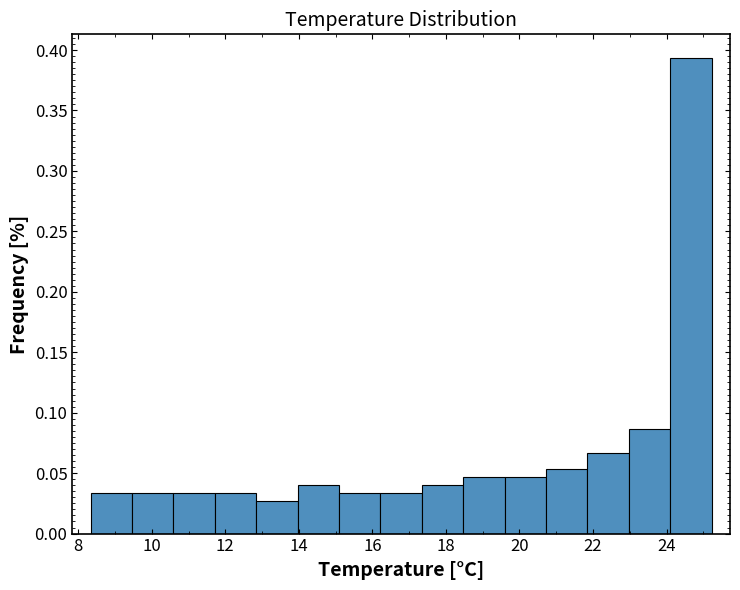

Reading left to right, transcribe this chart: for each bar, give the range it covers on the x-axis and its height. Neither the bar edges nor the heights are printed on the chart, so give them approximately, as read against the axes.

8.4 to 9.4: 0.035
9.4 to 10.6: 0.035
10.6 to 11.8: 0.035
11.8 to 12.8: 0.035
12.8 to 14.0: 0.025
14.0 to 15.0: 0.040
15.0 to 16.2: 0.035
16.2 to 17.4: 0.035
17.4 to 18.4: 0.040
18.4 to 19.6: 0.045
19.6 to 20.8: 0.045
20.8 to 21.8: 0.055
21.8 to 23.0: 0.065
23.0 to 24.2: 0.085
24.2 to 25.2: 0.395